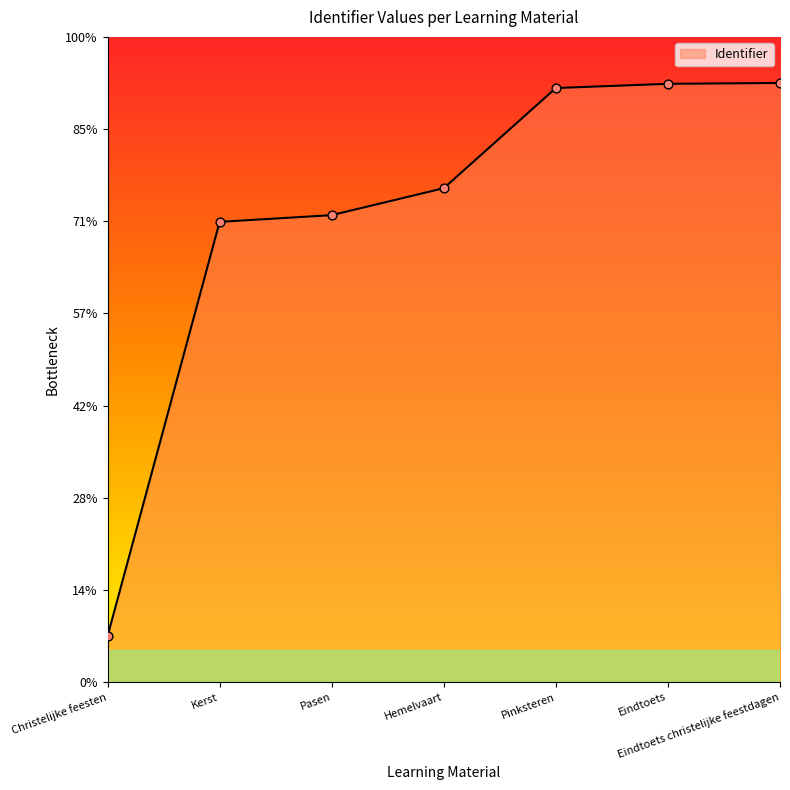

Which has a higher value, Kerst or Pasen?

Pasen